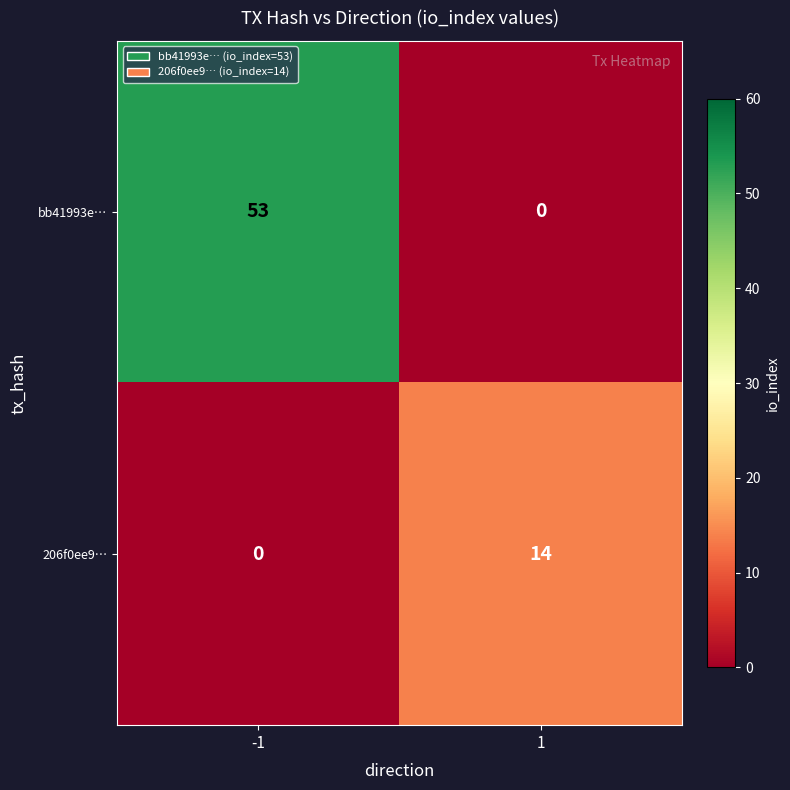

At how many categories does at least one series exceed 29?

1